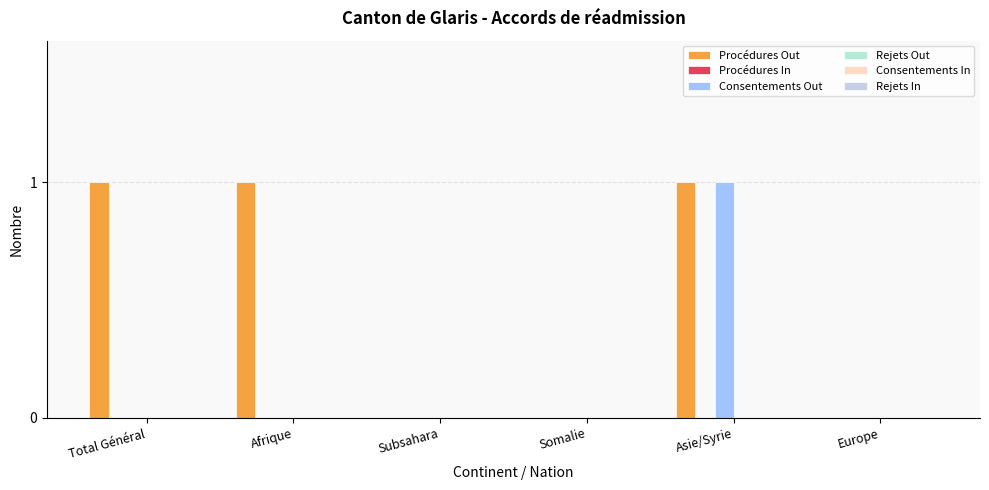

How many groups of bars are there?

6